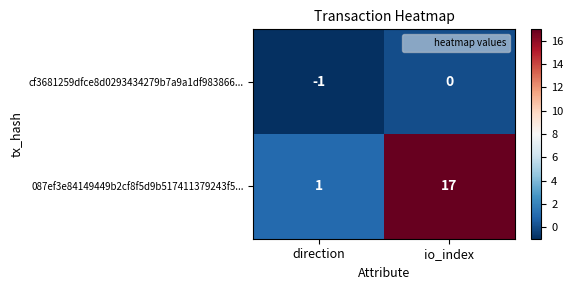

Between direction and io_index, which series saw the biggest shift?

087ef3e84149449b2cf8f5d9b517411379243f5...